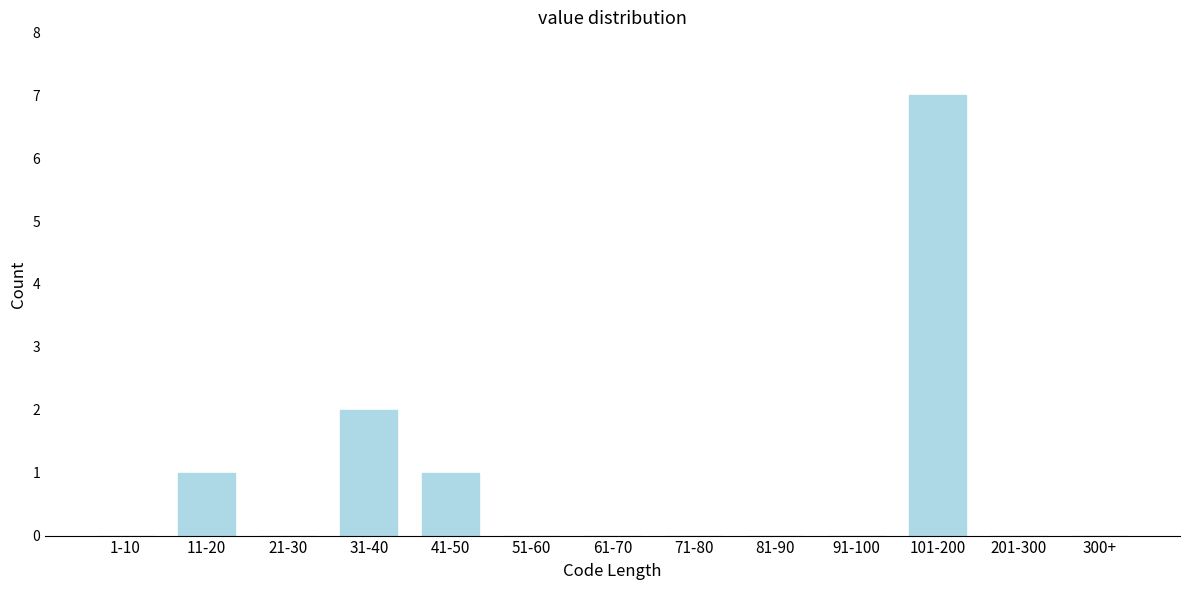

Reading right to left, transcribe all the data shown in this chart.

300+=0	201-300=0	101-200=7	91-100=0	81-90=0	71-80=0	61-70=0	51-60=0	41-50=1	31-40=2	21-30=0	11-20=1	1-10=0